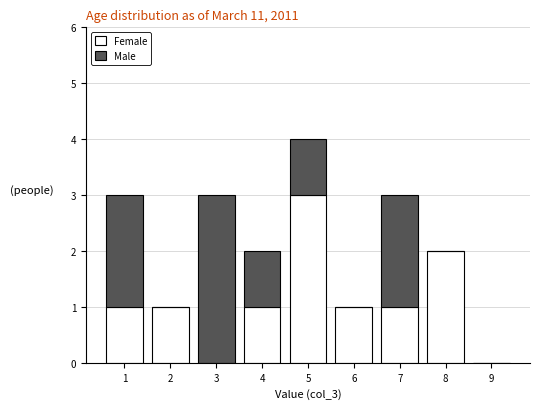

Reading left to right, what are the values for Female?

1=1	2=1	3=0	4=1	5=3	6=1	7=1	8=2	9=0